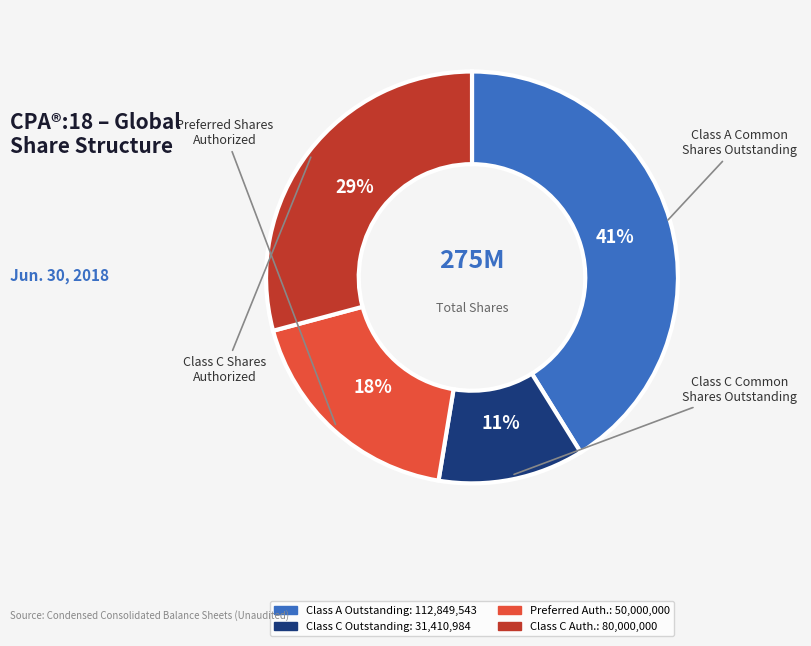

Is there a majority slice in this chart?

No